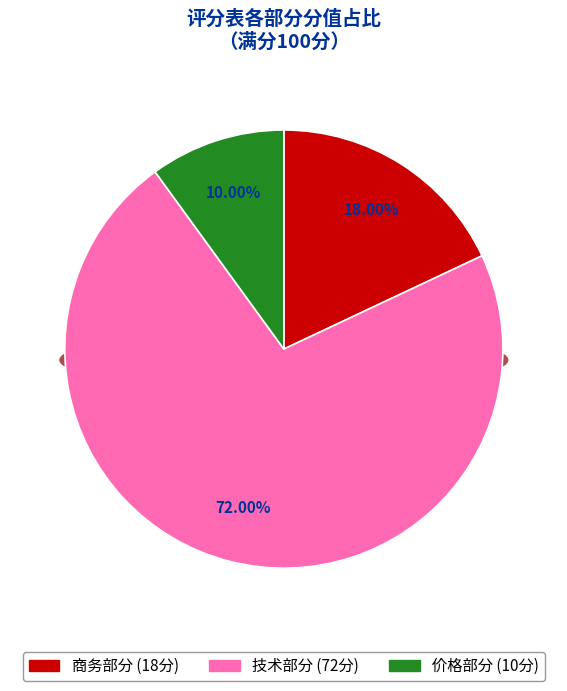

Approximately how many times larger is the value at 价格部分 compared to 商务部分?

0.6